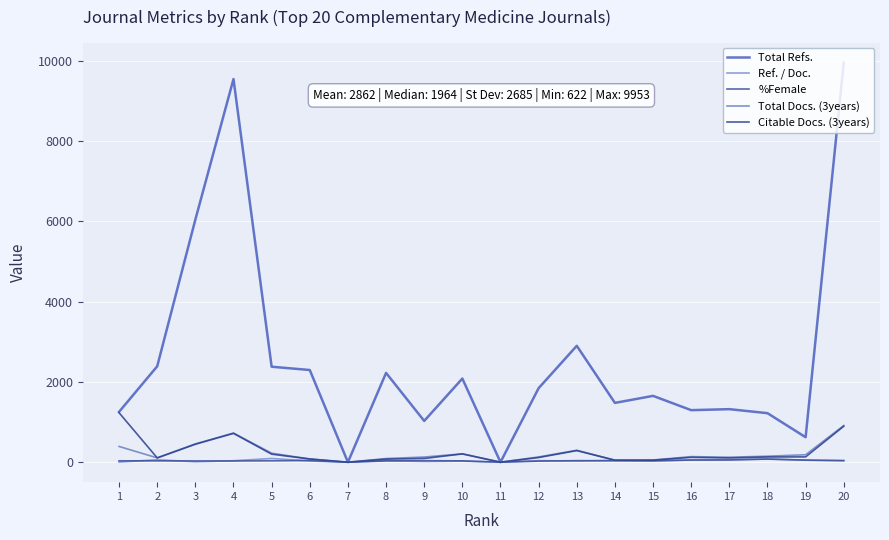

How many lines are shown in the chart?

5